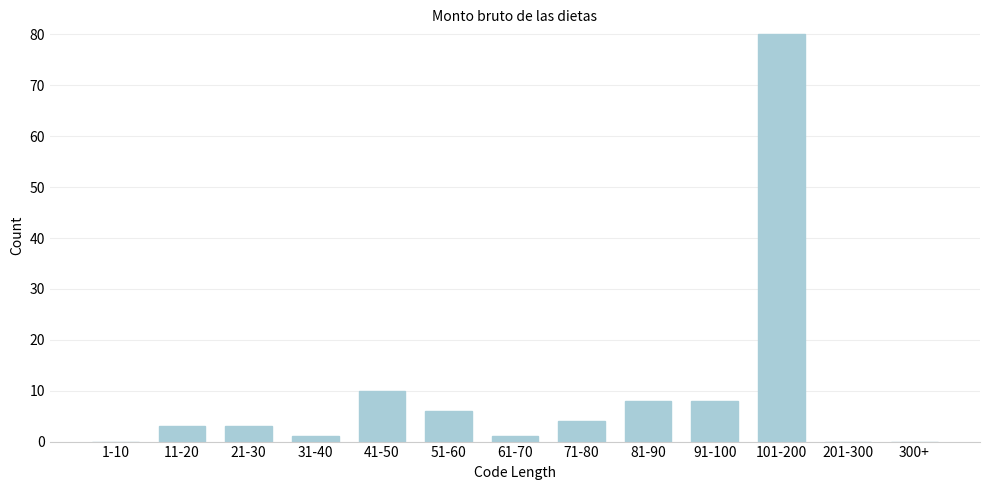

Reading left to right, transcribe all the data shown in this chart.

1-10=0	11-20=3	21-30=3	31-40=1	41-50=10	51-60=6	61-70=1	71-80=4	81-90=8	91-100=8	101-200=80	201-300=0	300+=0